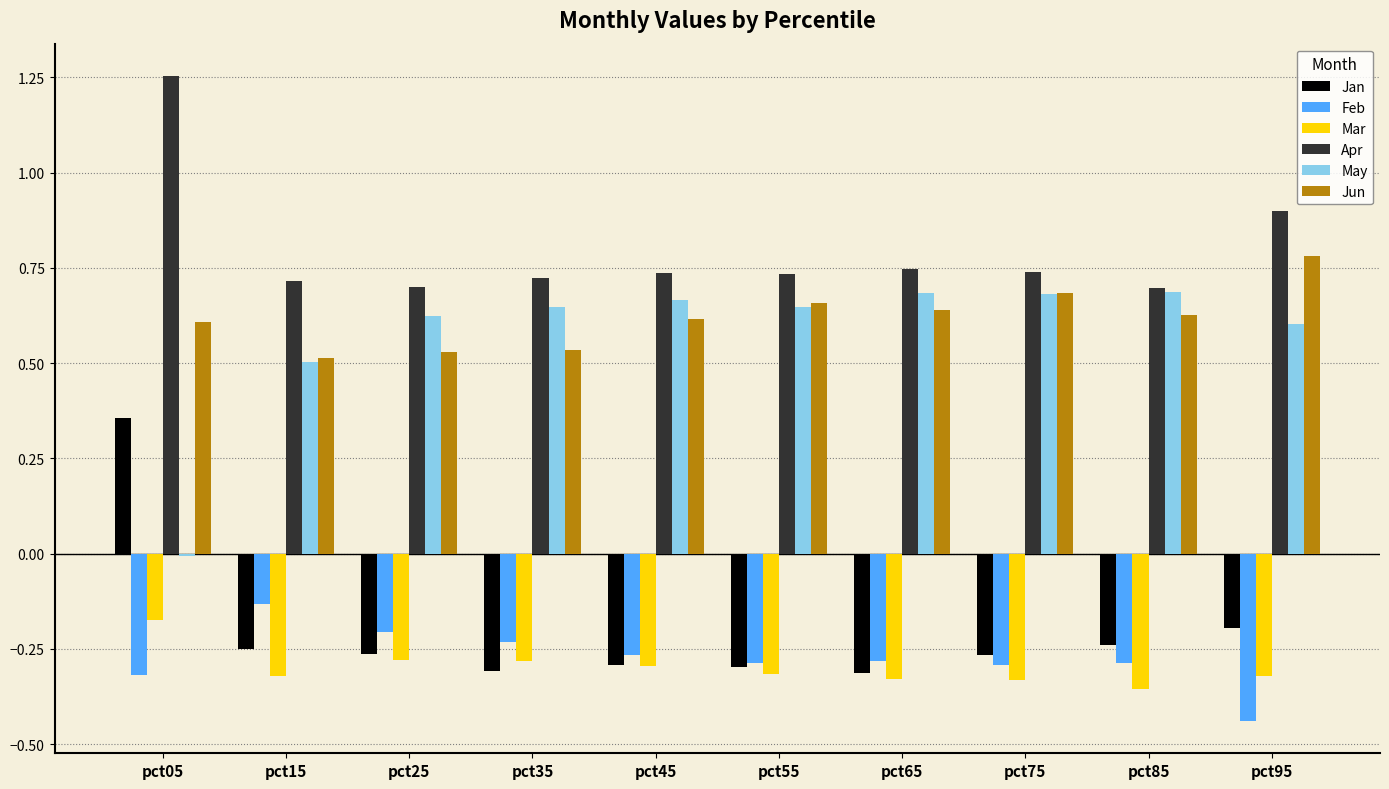

What is the sum of the Apr values at pct85 and pct95?

1.6